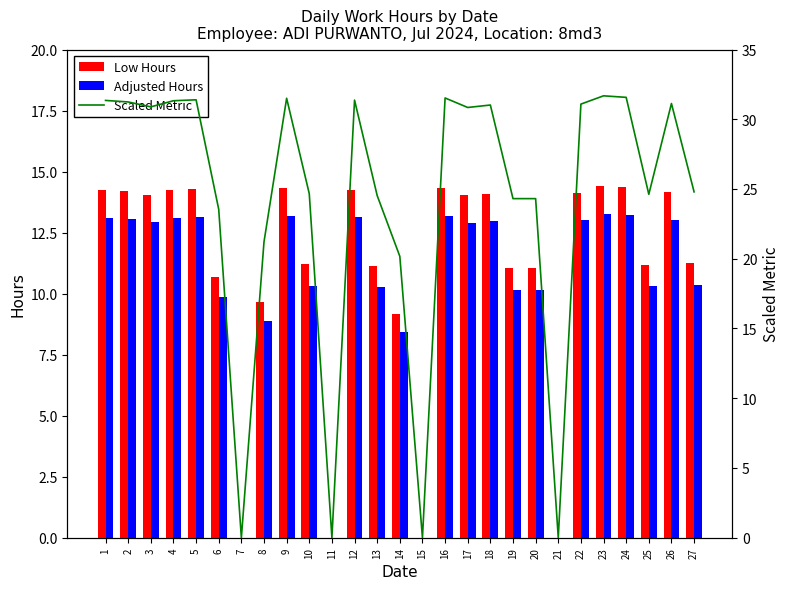

Between 2 and 9, which is larger?

9